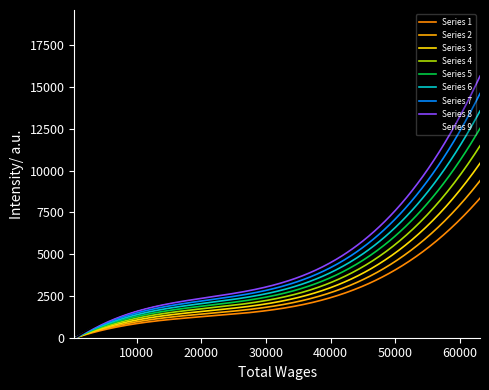

Does the chart have visible grid lines?

No